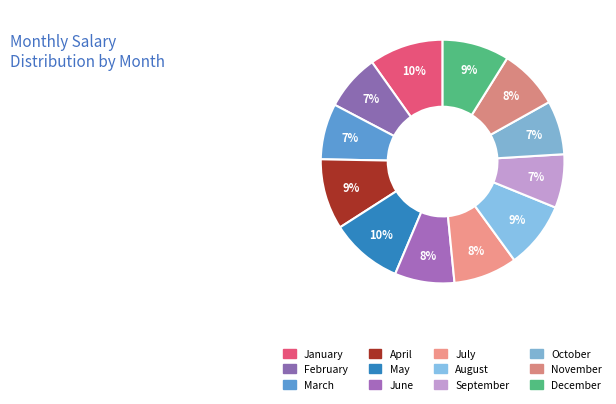

How many slices are in this pie chart?

12